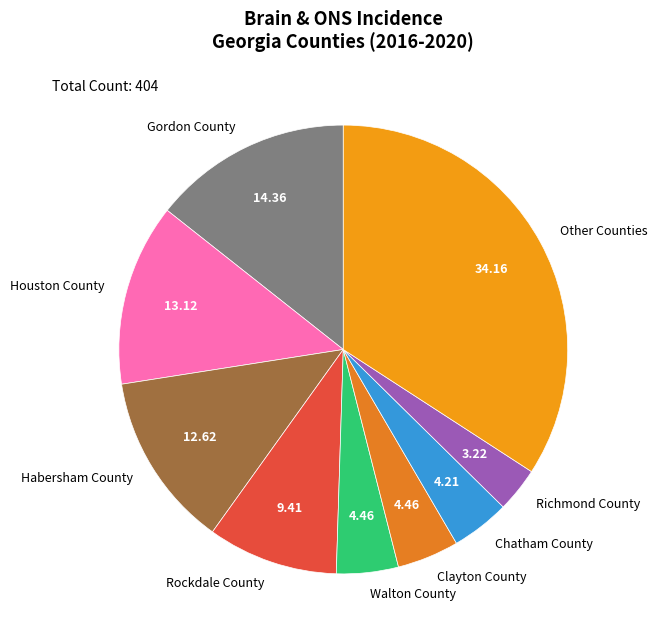

How many slices are in this pie chart?

9